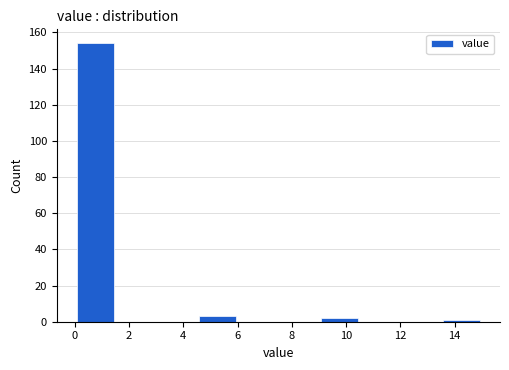

Over which range of the x-axis is the bar tallest?

0.0 to 1.5